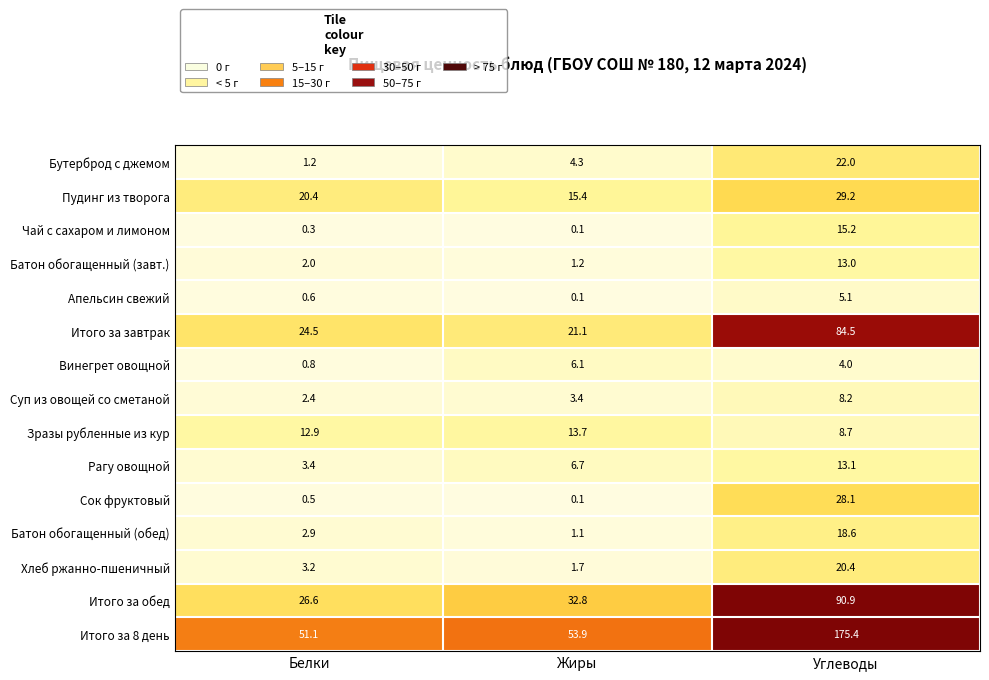

Which series has the largest total across all categories?

Итого за 8 день